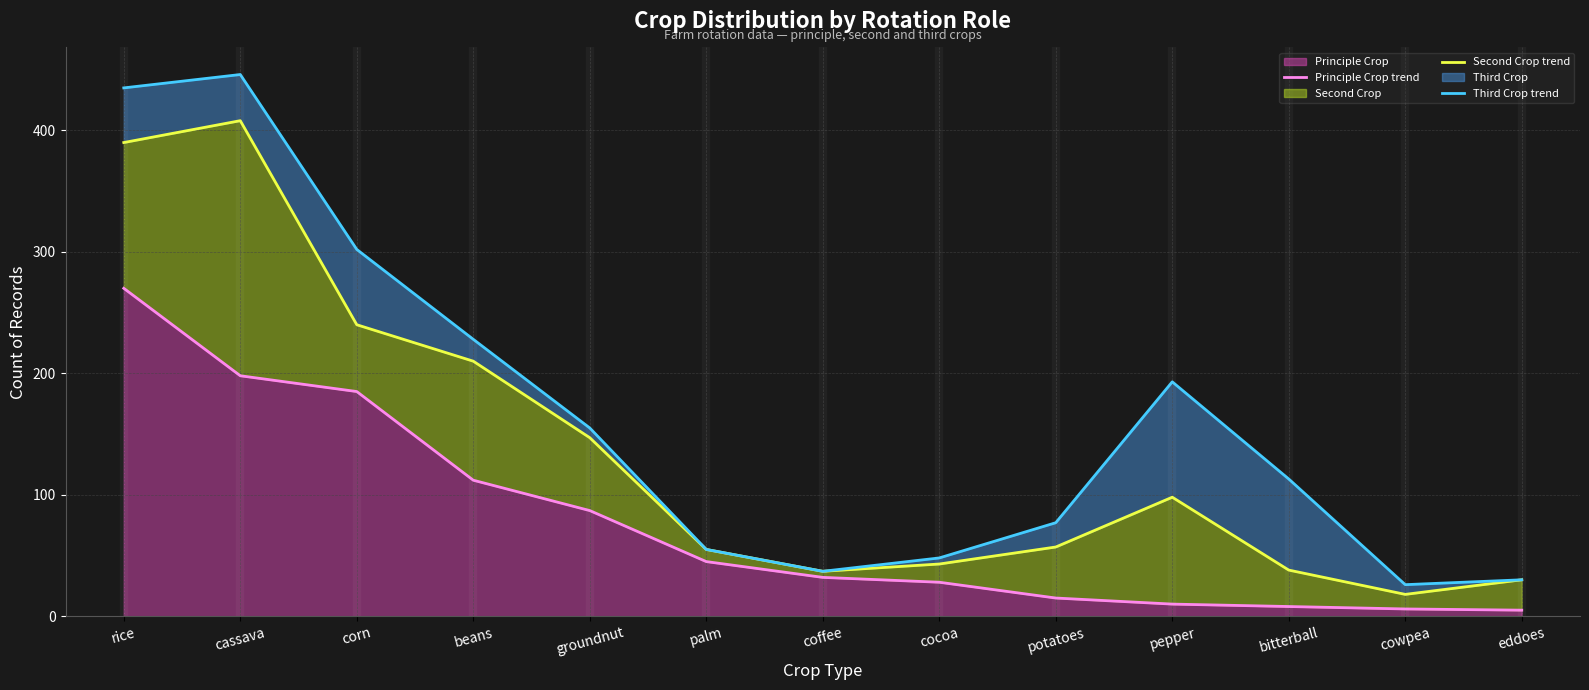

Where does the Principle Crop trend series first go above 32?

rice